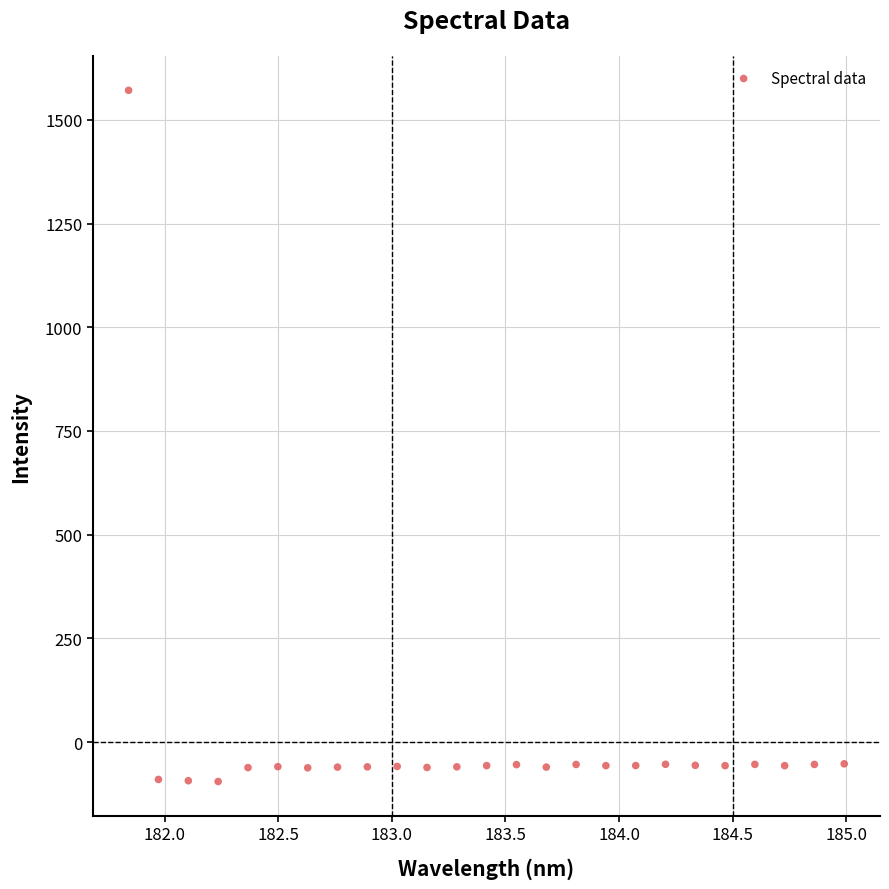

What is the range of Y values (max minus min)?

1666.0